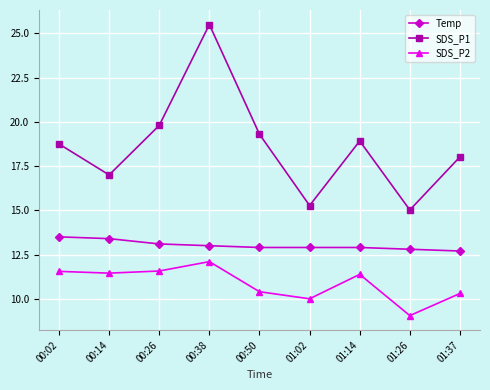

Between 00:02 and 00:50, which series saw the biggest shift?

SDS_P2